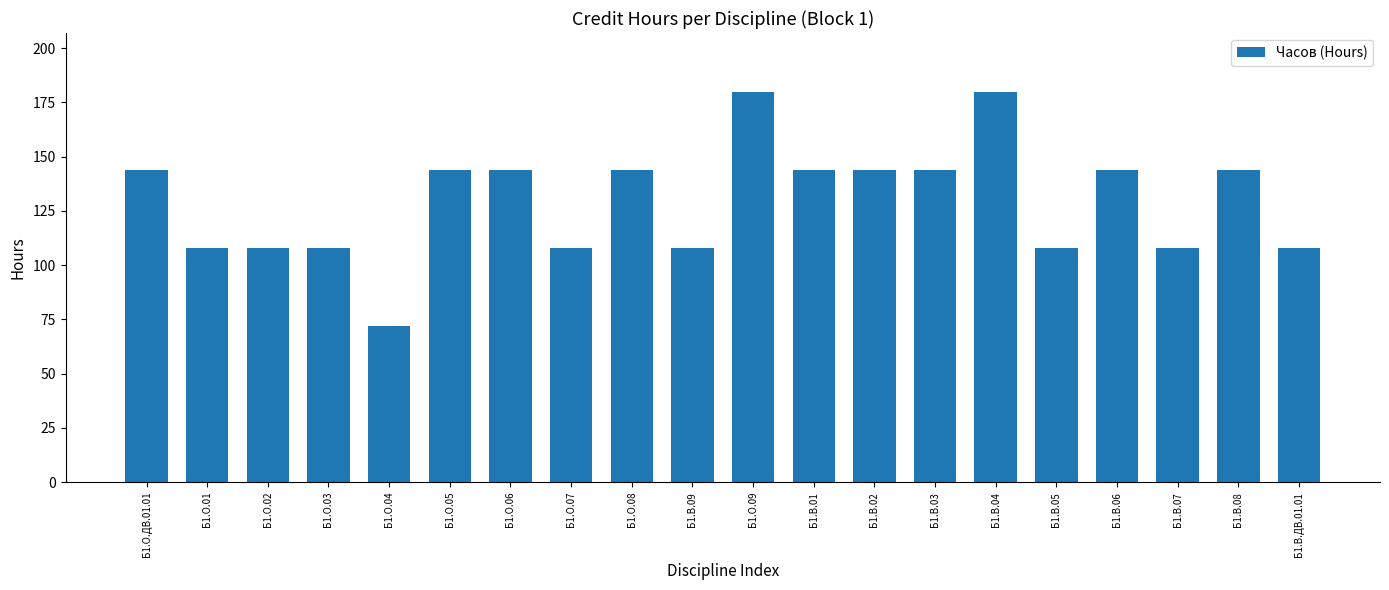

What is the average value?

130